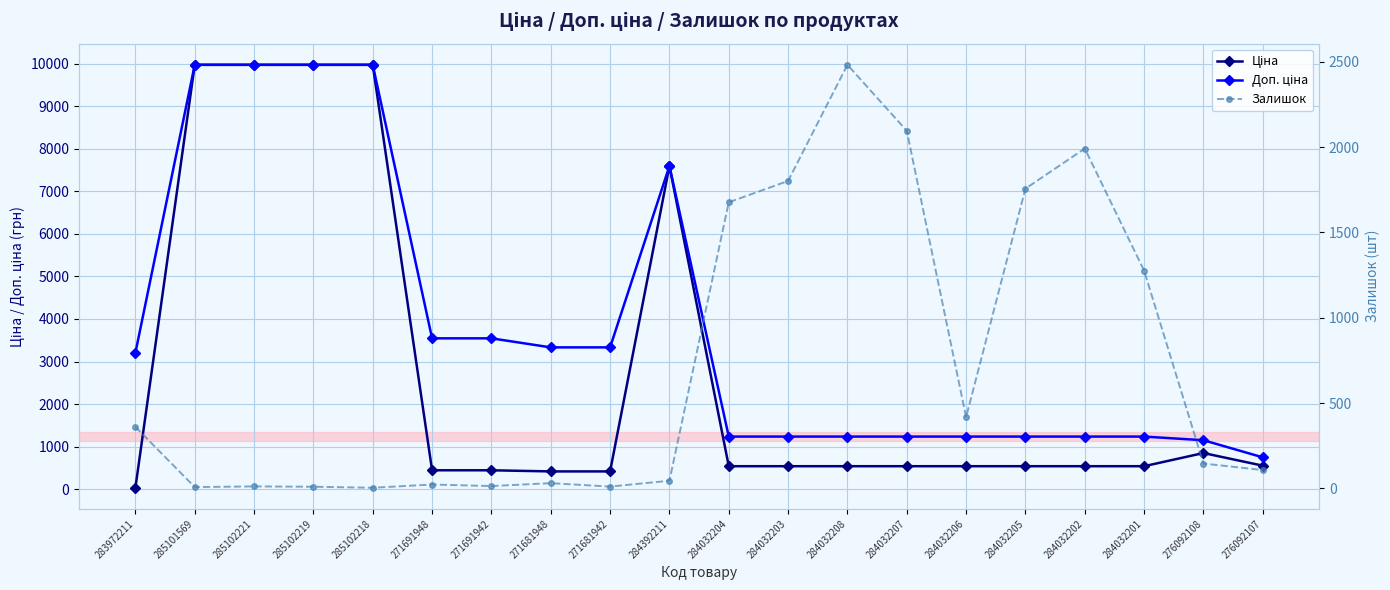

What is the value of the Ціна point at the 17th from the left?

539.0